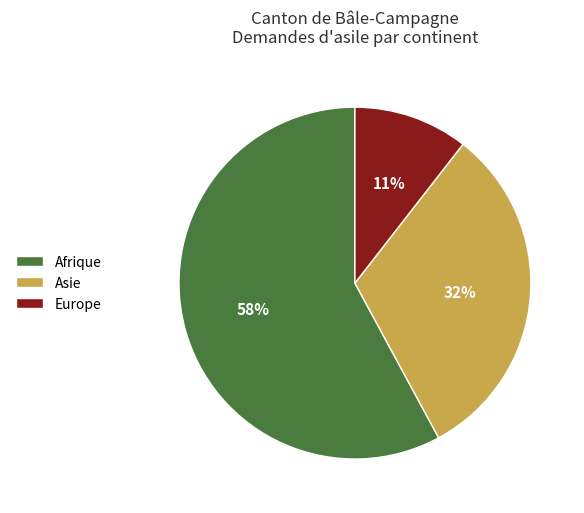

Which slice is the largest?

Afrique